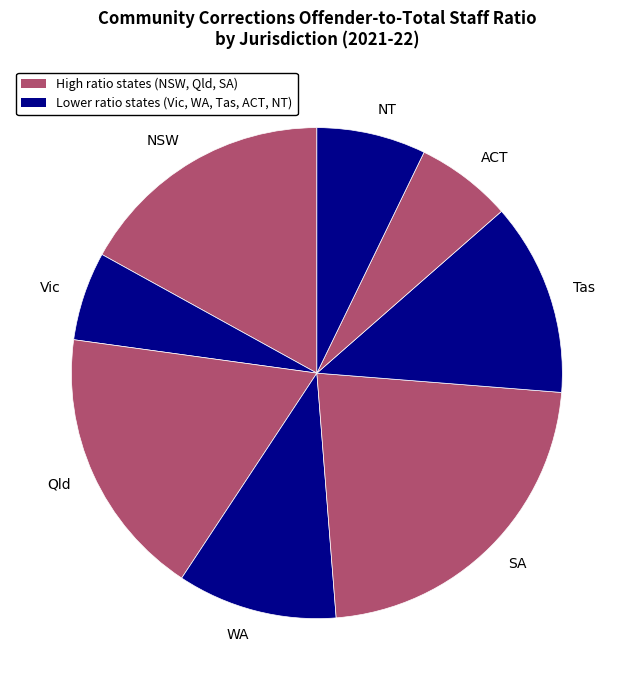

Approximately how many times larger is the value at Vic compared to SA?

0.3